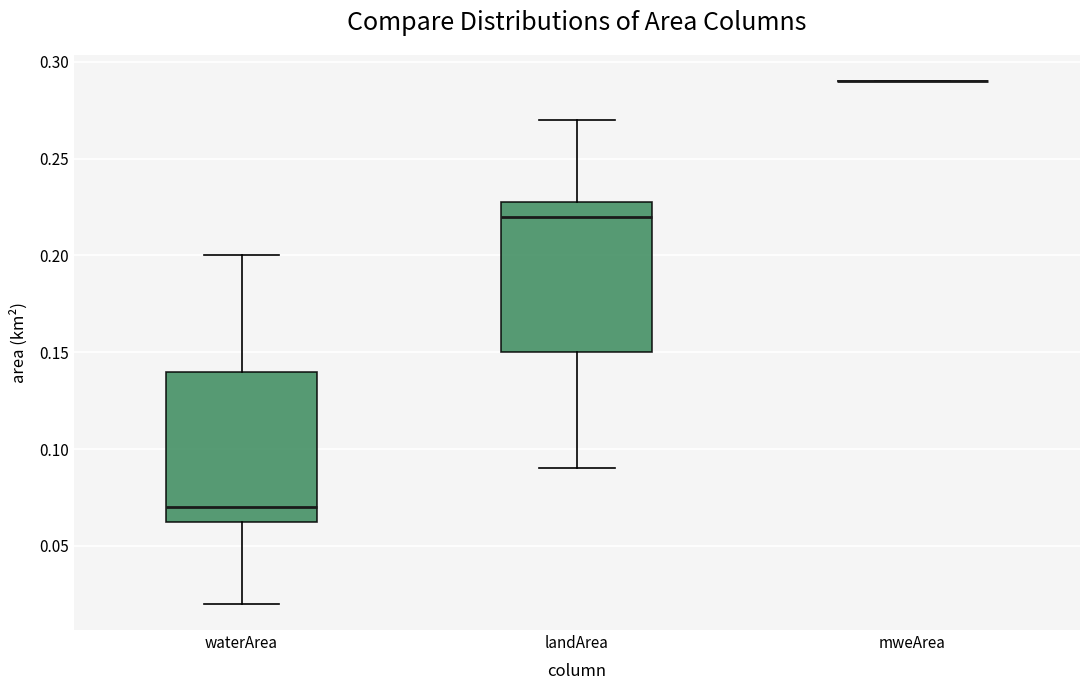

Reading left to right, transcribe this box plot: for each box, give where its median line is, the range the box spans, and where its two whiskers end, as read against the y-axis. The values are not printed on the chart, so give them approximately, as read against the axis.

waterArea: median 0.070, box 0.065 to 0.140, whiskers 0.020 to 0.200
landArea: median 0.220, box 0.150 to 0.230, whiskers 0.090 to 0.270
mweArea: box collapsed to a line at 0.290, whiskers 0.290 to 0.290